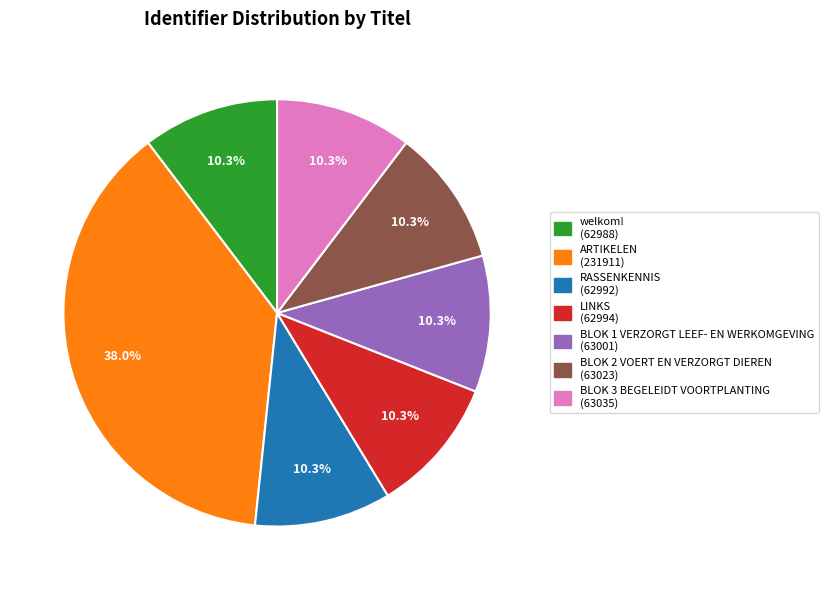

Which category has the biggest portion of the pie?

ARTIKELEN